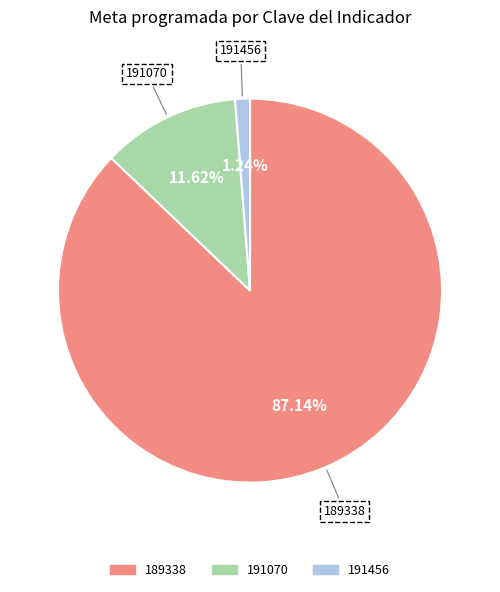

Rank the categories by value from highest to lowest.

189338, 191070, 191456